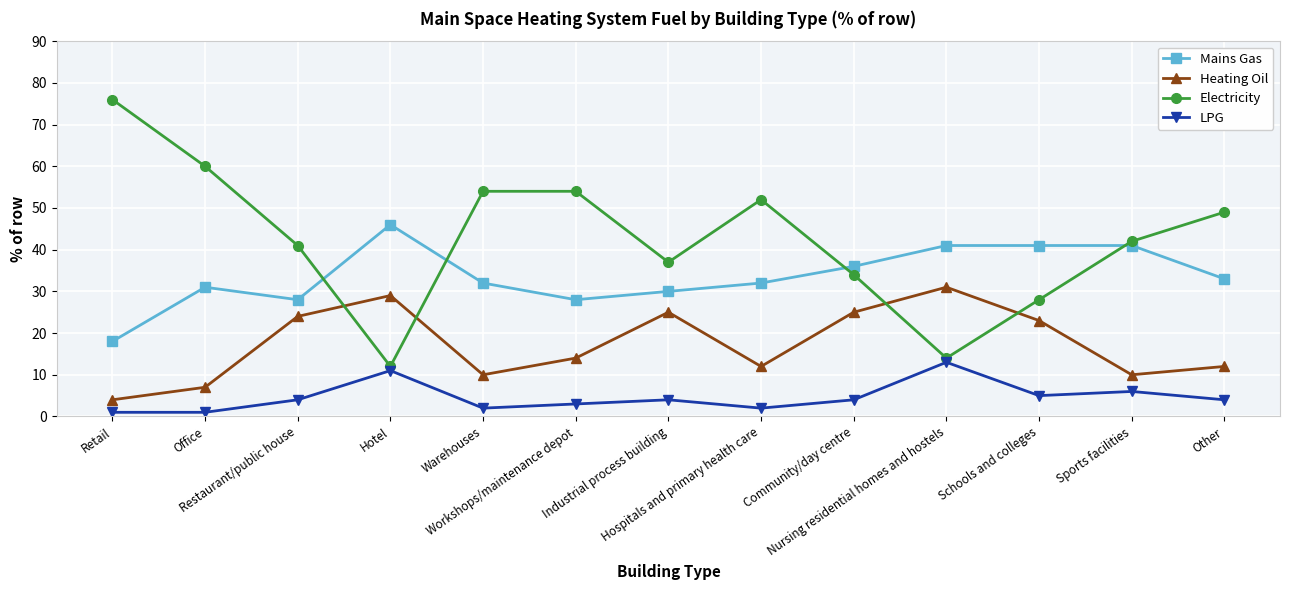

What is the maximum value for Heating Oil?

31